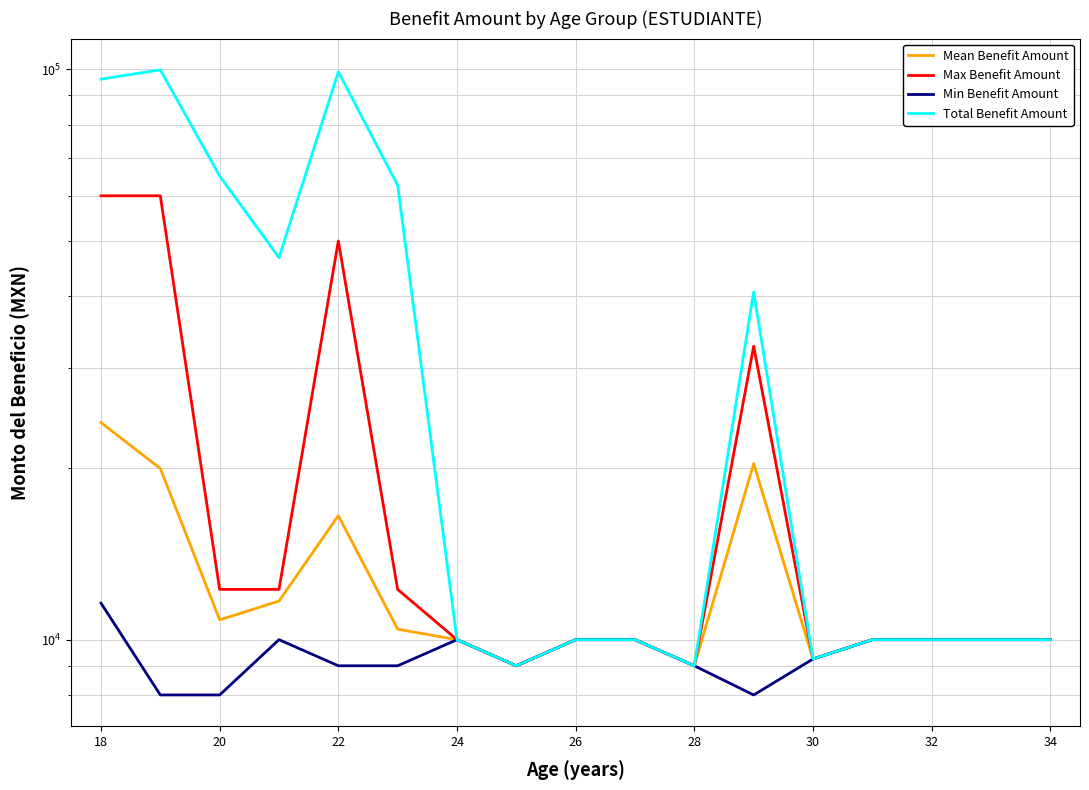

Rank the series by their maximum value, from lowest to highest.

Min Benefit Amount, Mean Benefit Amount, Max Benefit Amount, Total Benefit Amount